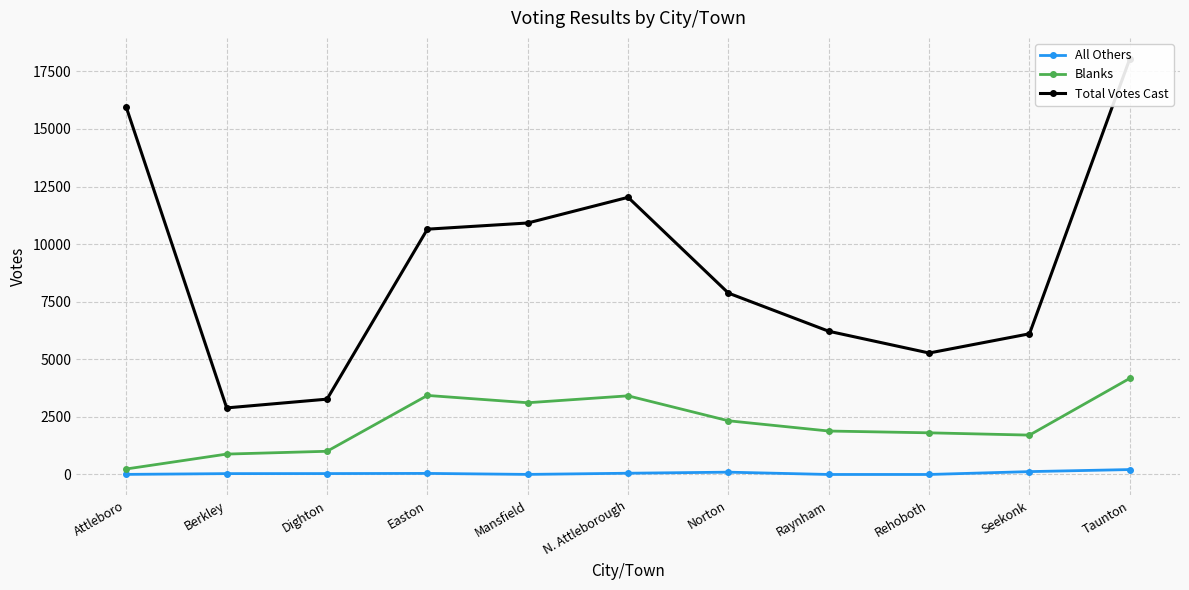

How many data points in Total Votes Cast are above 7873?

5